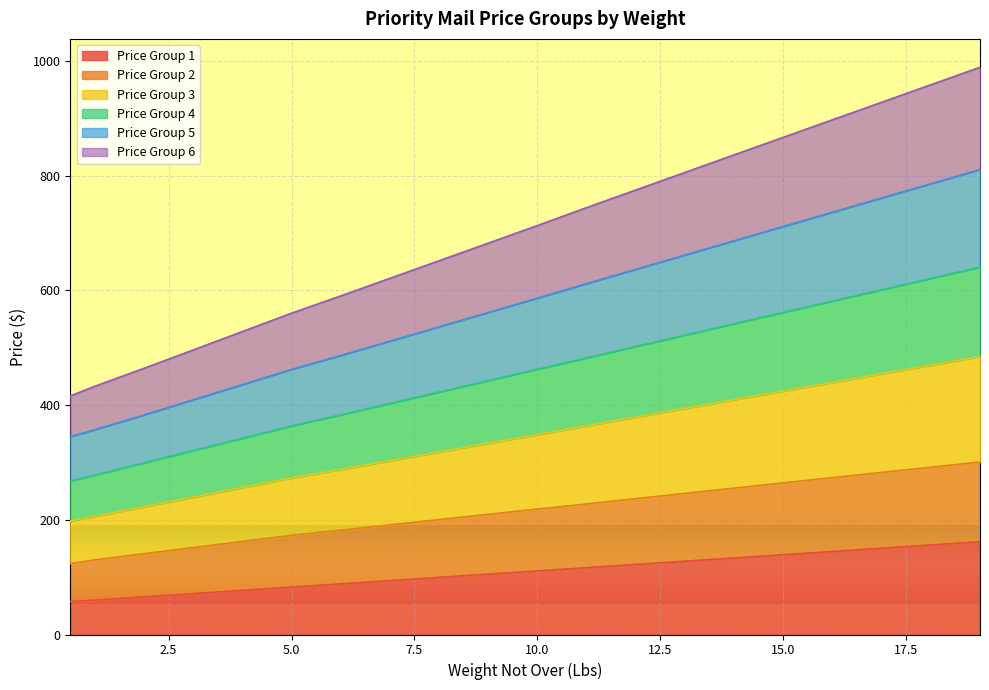

What are all the series names shown in the legend?

Price Group 1, Price Group 2, Price Group 3, Price Group 4, Price Group 5, Price Group 6